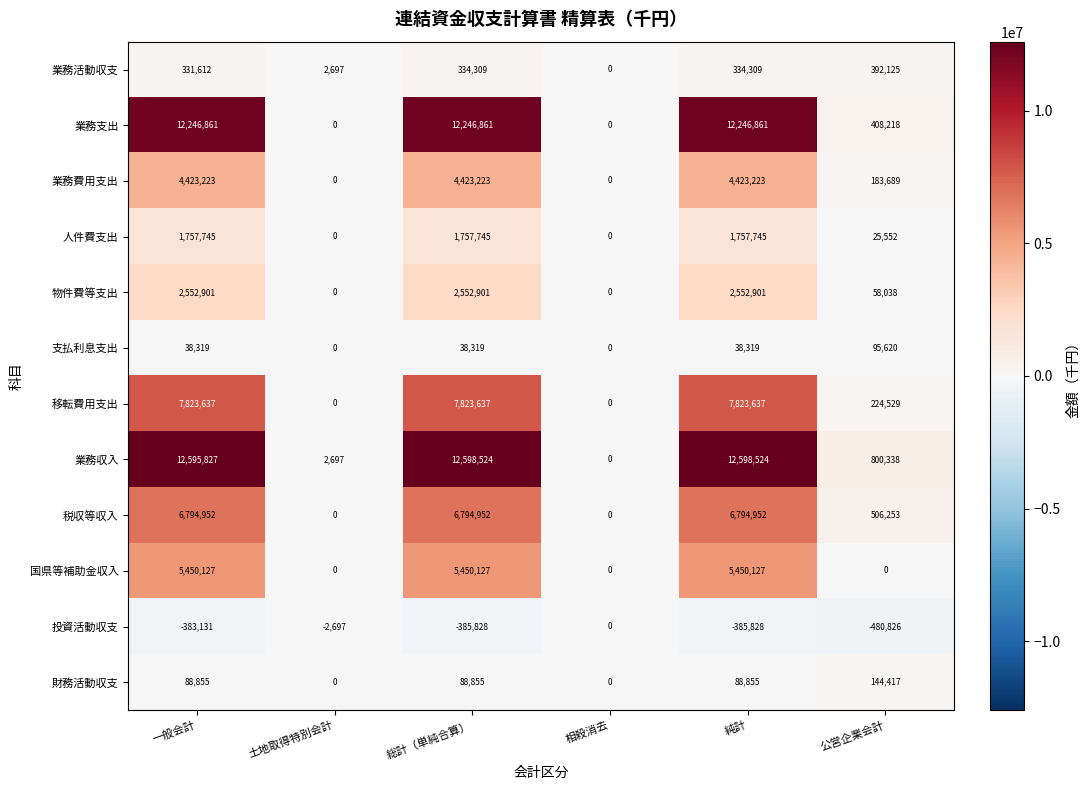

Which series has the largest total across all categories?

業務収入